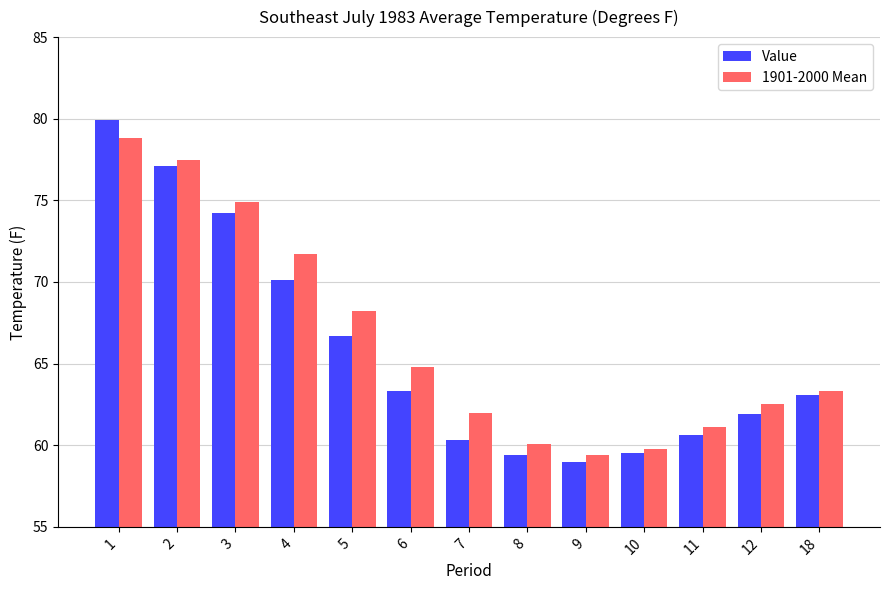

Which series has the largest total across all categories?

1901-2000 Mean